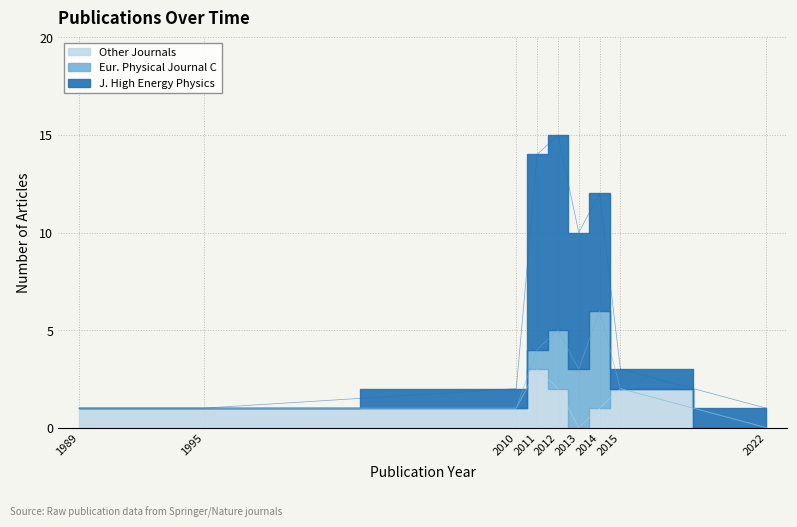

Does the chart display data point markers on the line(s)?

No